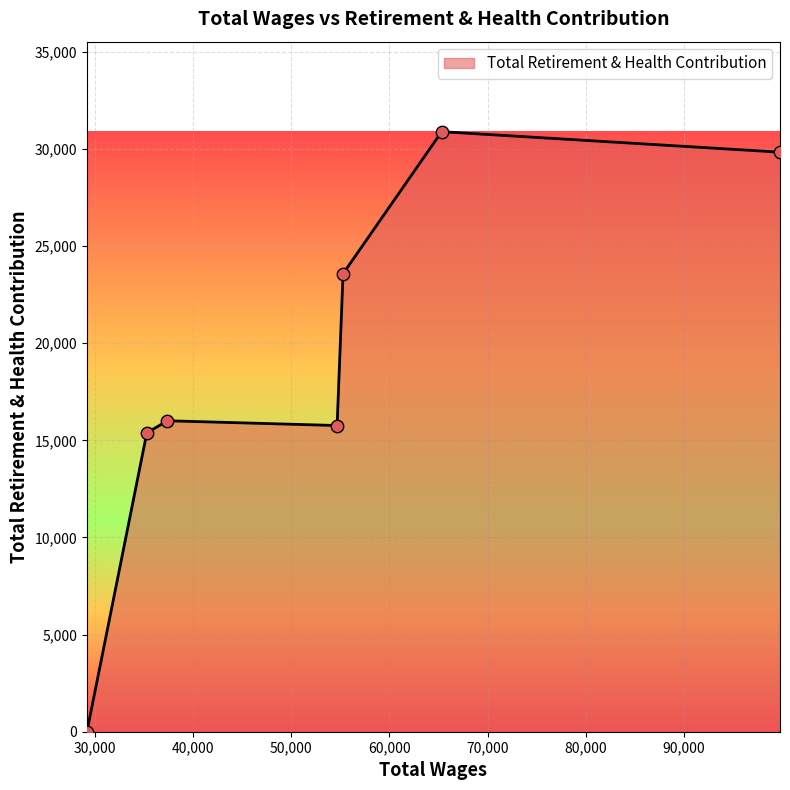

What is the greatest value displayed?

30888